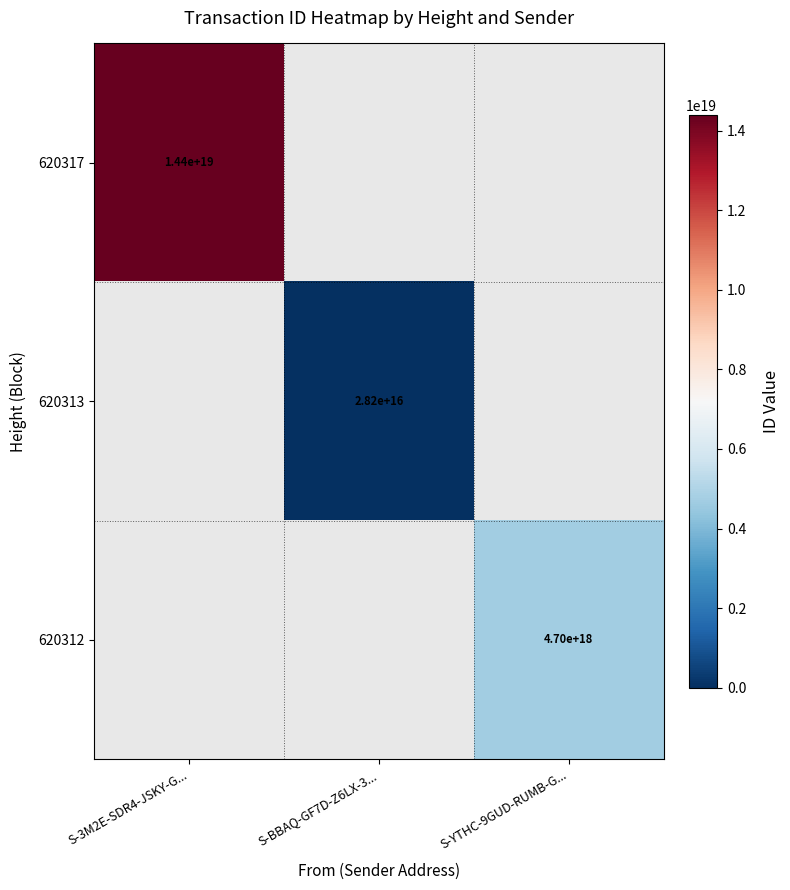

Is it true that 620312 equals 6176164418014074880 at S-YTHC-9GUD-RUMB-G...?

False